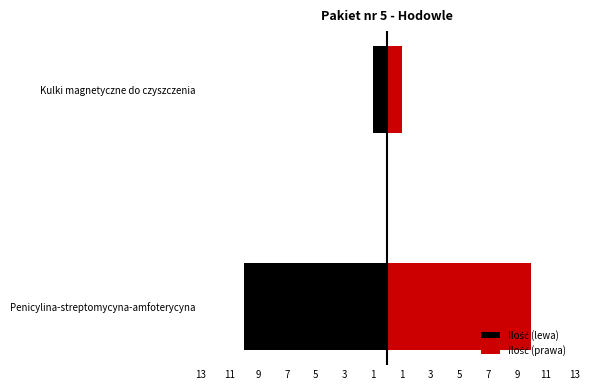

How many data points in Ilość (lewa) are less than -1?

1